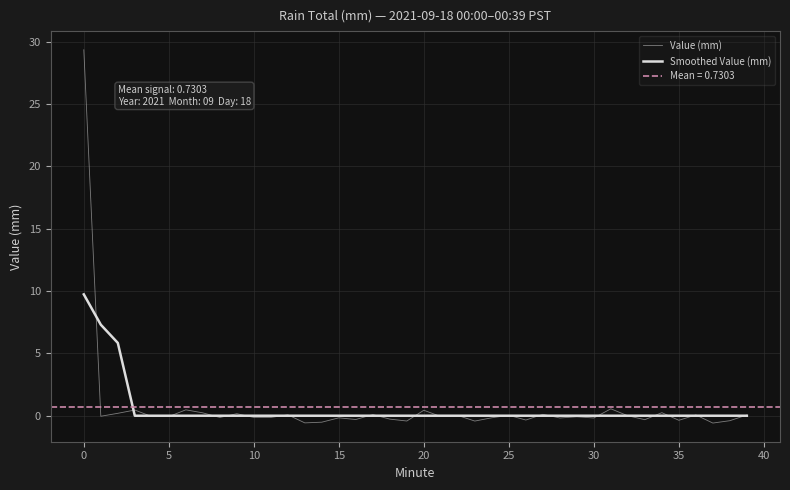

What is the highest value of the Smoothed Value (mm) series?

9.7